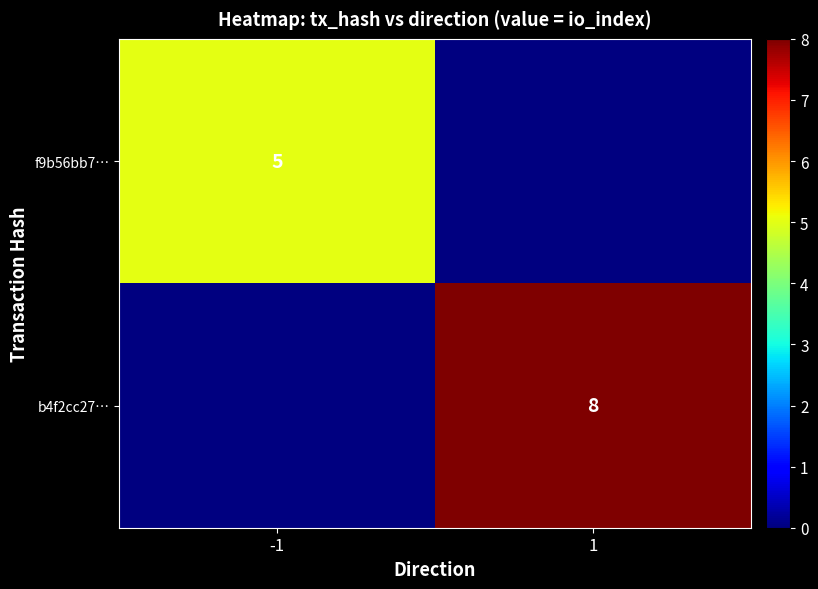

The b4f2cc27… series shows 8 at 1. True or false?

True